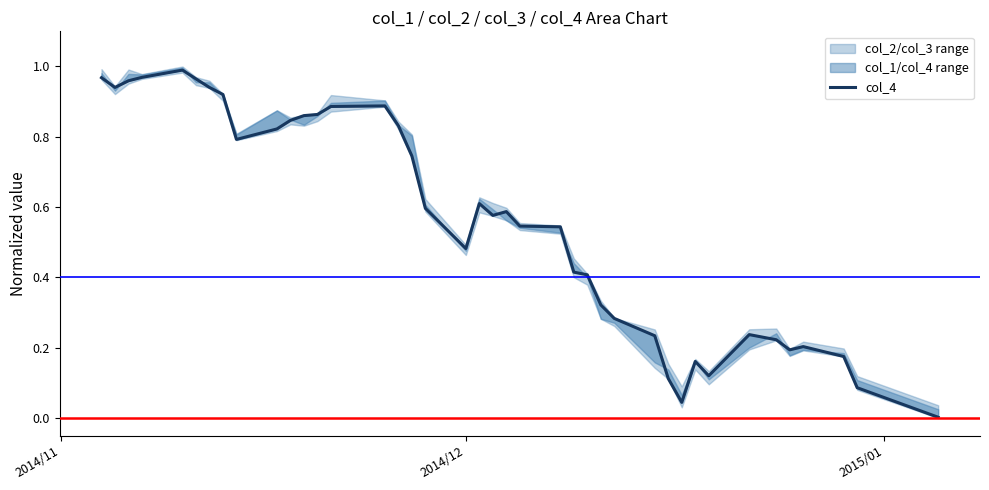

What is the value of the 27th point from the left?

0.3